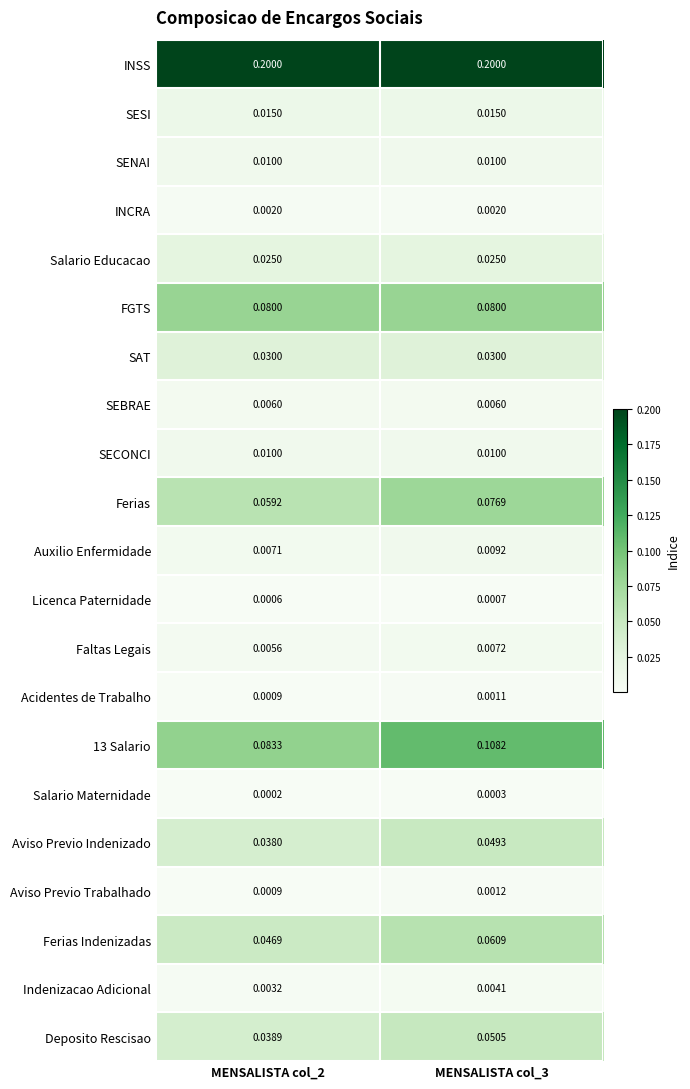

Which series has the largest total across all categories?

INSS